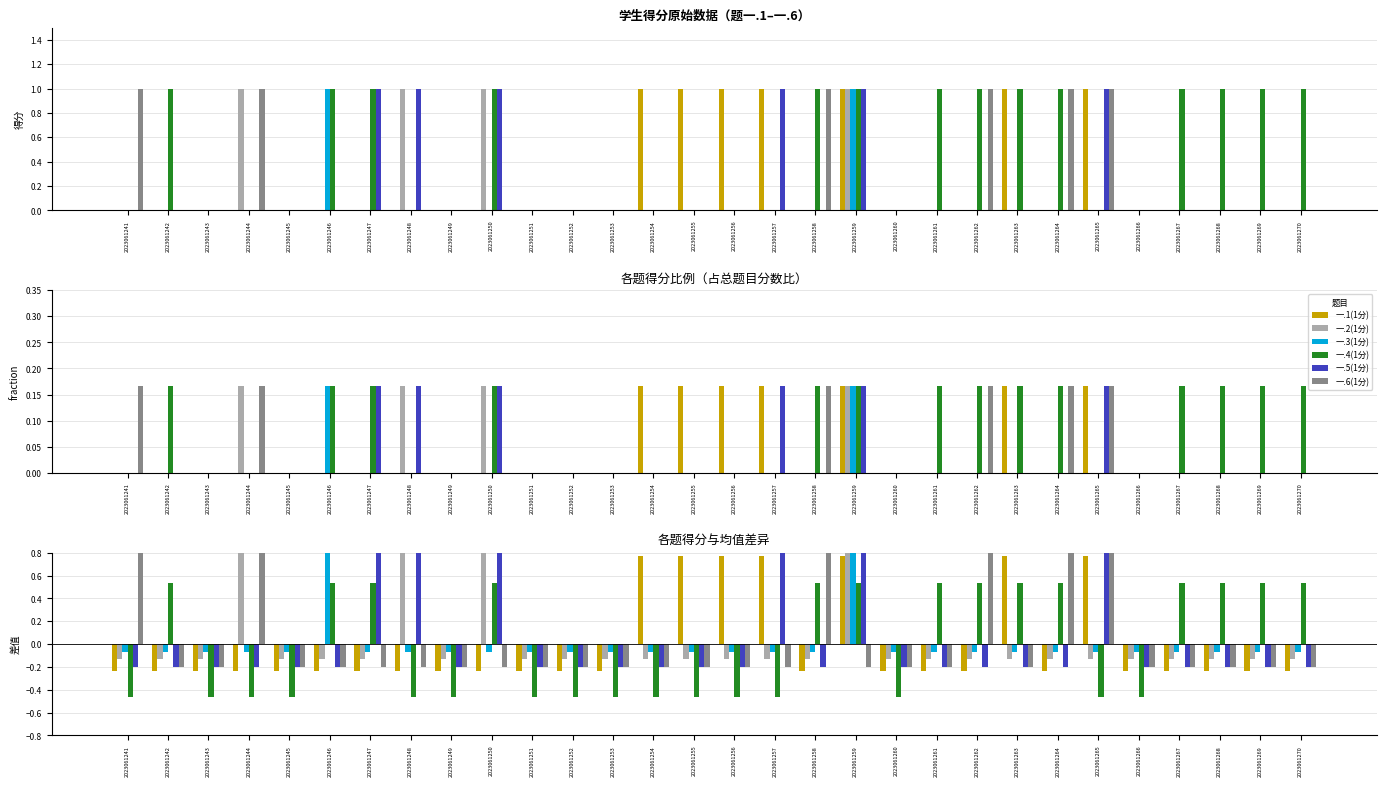

Which series changed the most between 2023061257 and 2023061267?

一.1(1分)